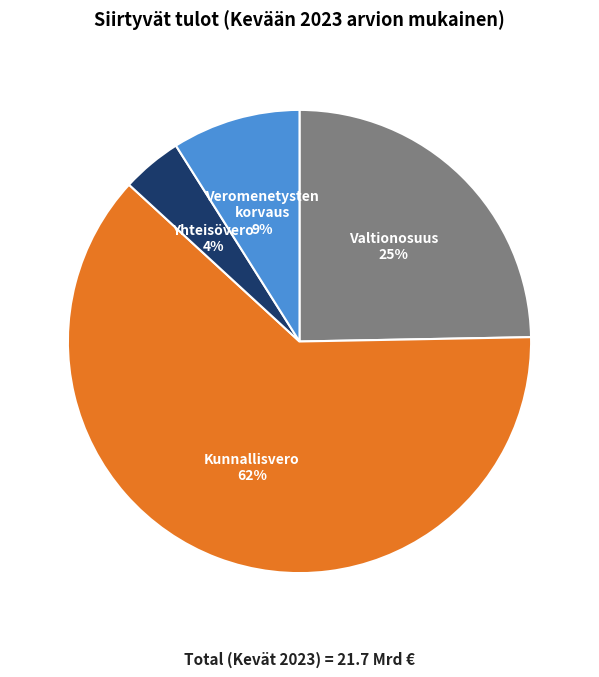

What is the ratio of the value at Yhteisövero to the value at Kunnallisvero?

0.1